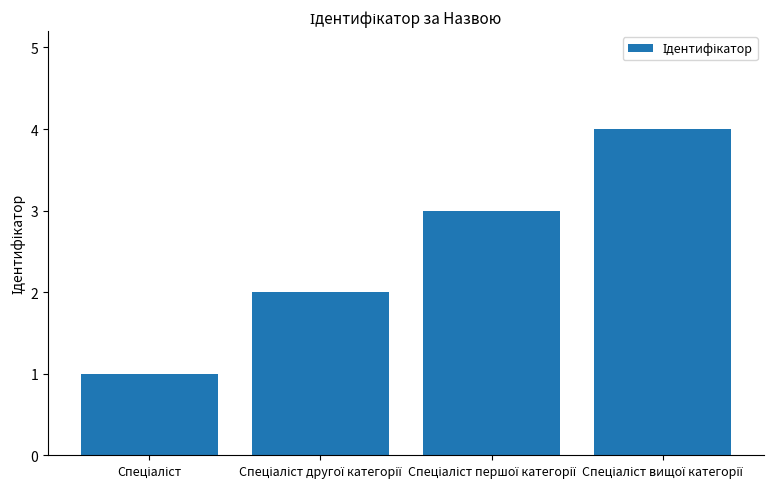

What is the maximum value shown in the chart?

4